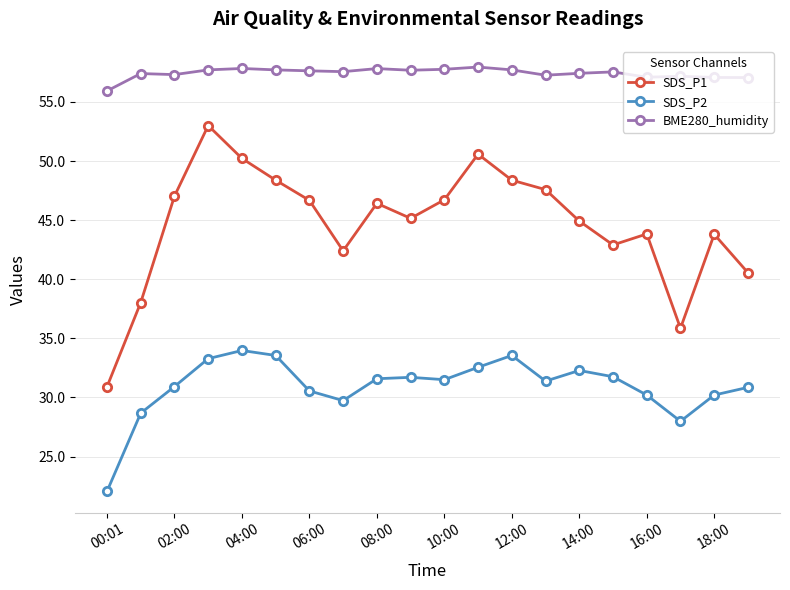

True or false: SDS_P2 and BME280_humidity intersect in this chart.

False